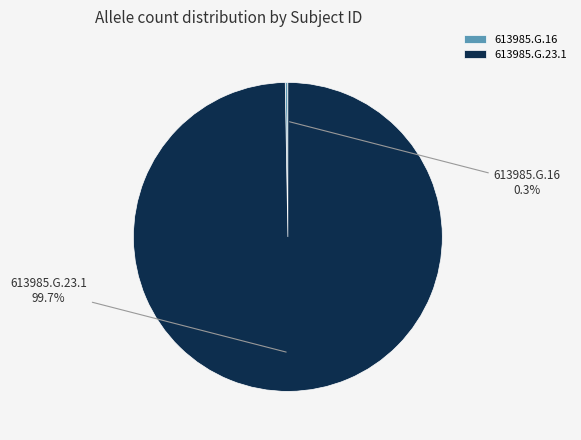

Is there a majority slice in this chart?

Yes